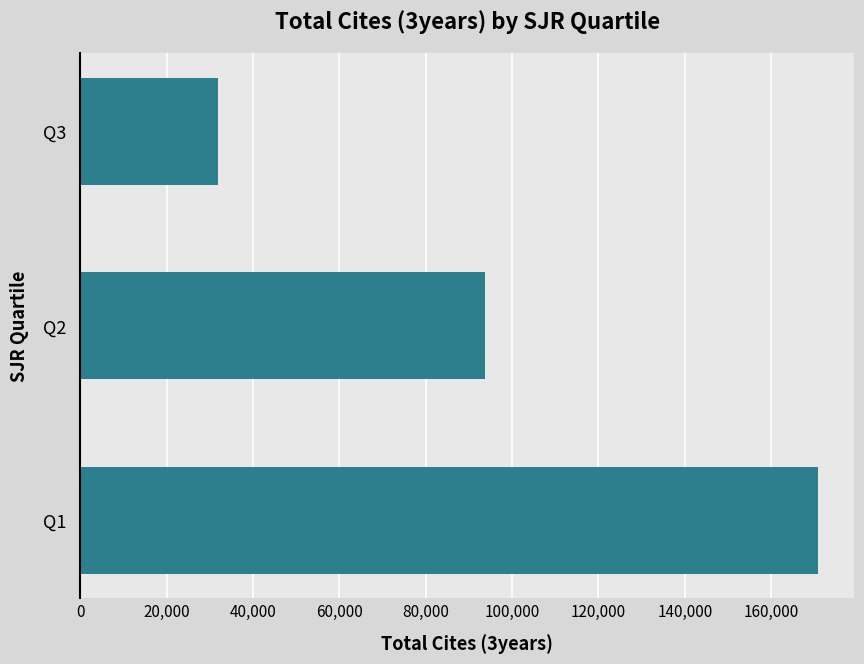

What is the minimum value shown in the chart?

31991